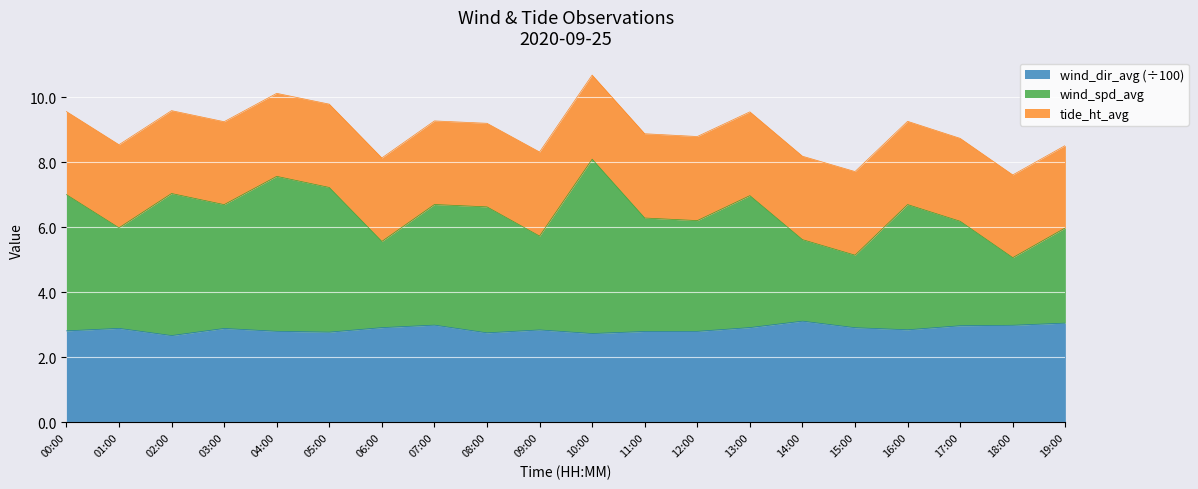

What position from the right is 07:00?

13